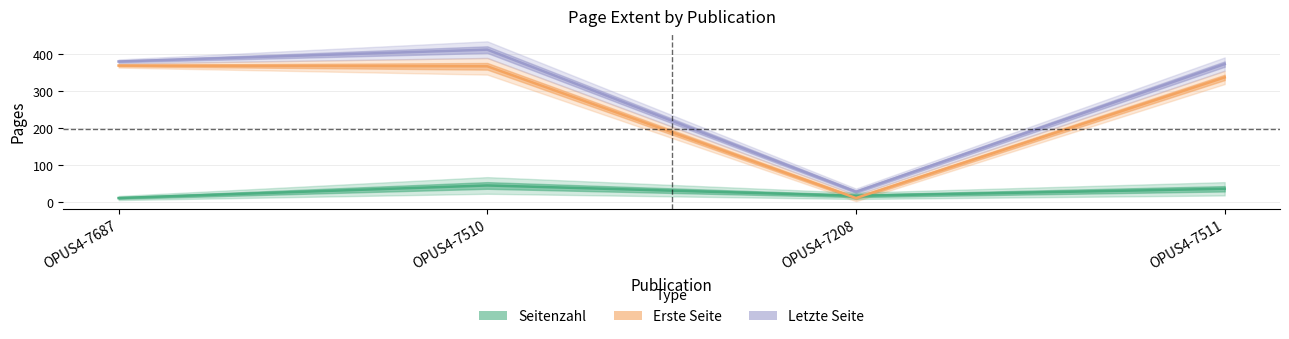

After their last crossing, which series has the higher values: Seitenzahl or Erste Seite?

Erste Seite